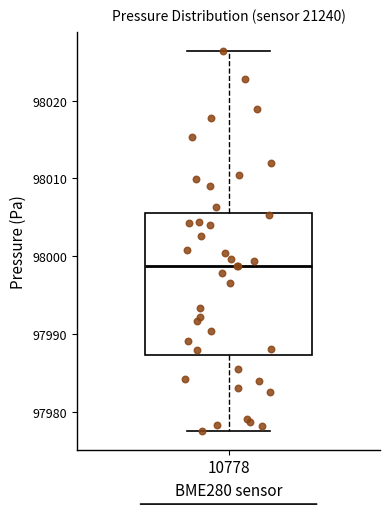

Where does the median line of the box at x = 10778 sit on the y-axis? The values are not printed on the chart, so give them approximately, as read against the axis.

97999